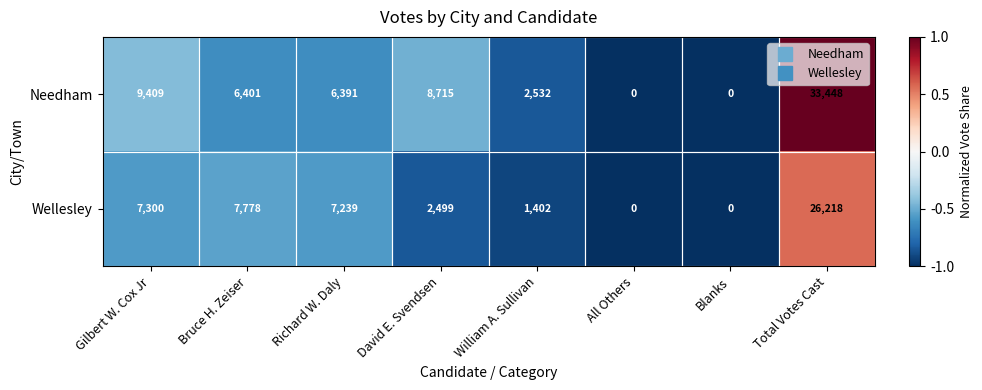

Between Richard W. Daly and Blanks, which series saw the biggest shift?

Wellesley